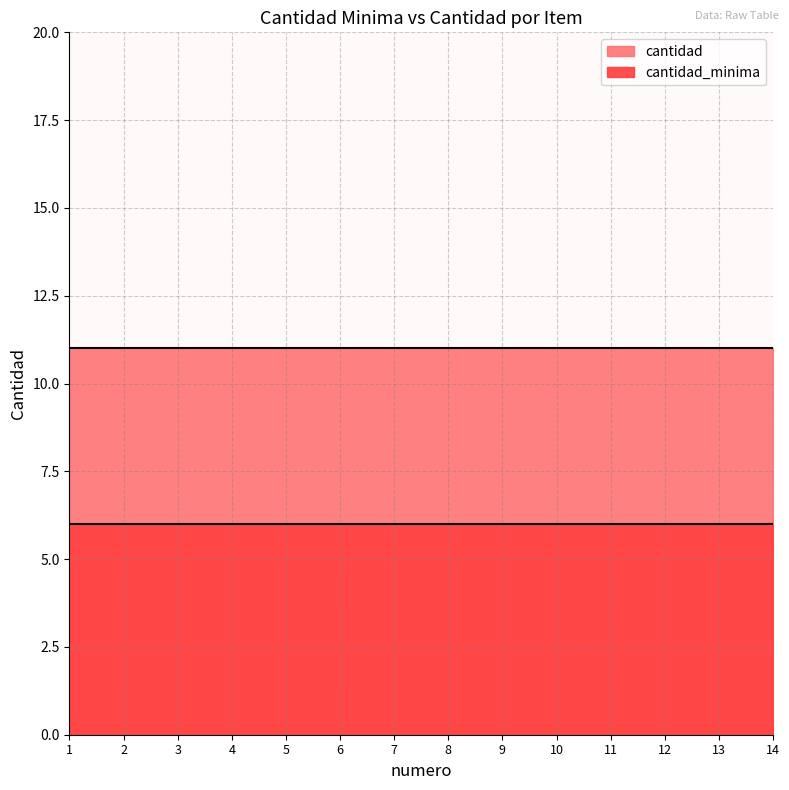

What is the value of the cantidad point at the 2nd from the left?

11